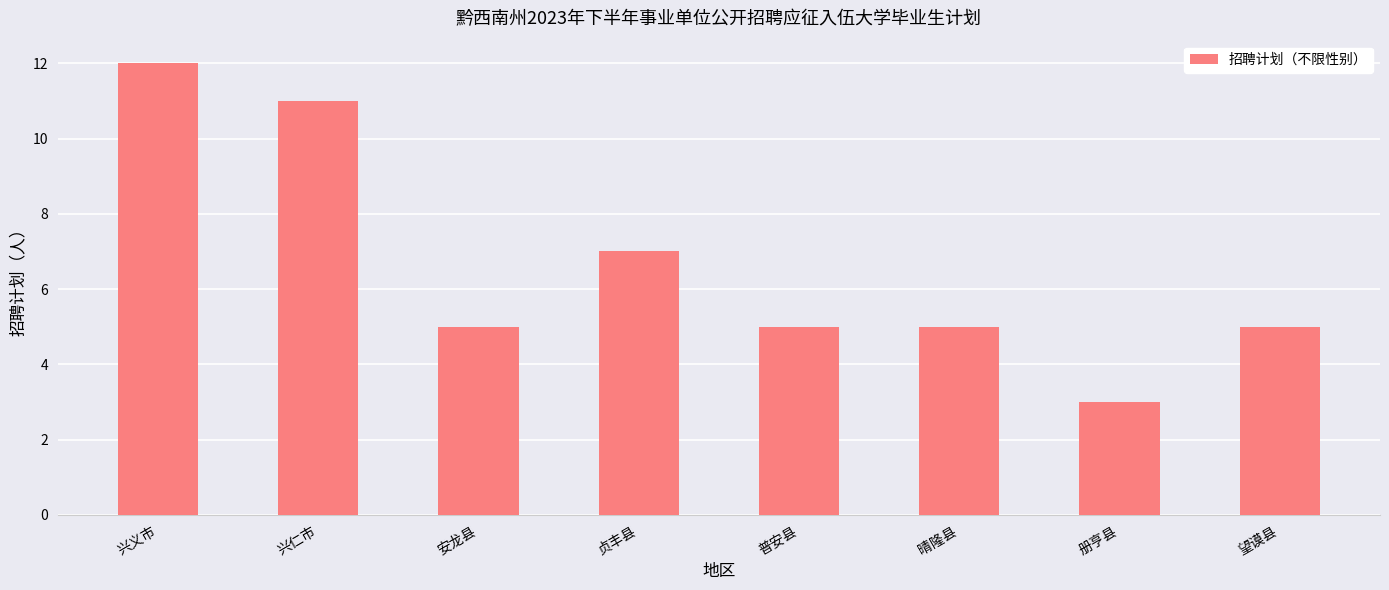

Which category has the lowest value across all series?

册亨县